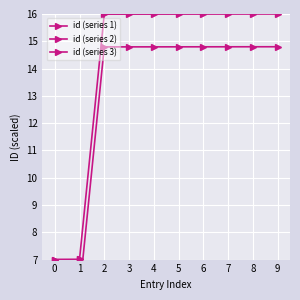

The value at 9 is 10.9. True or false?

False